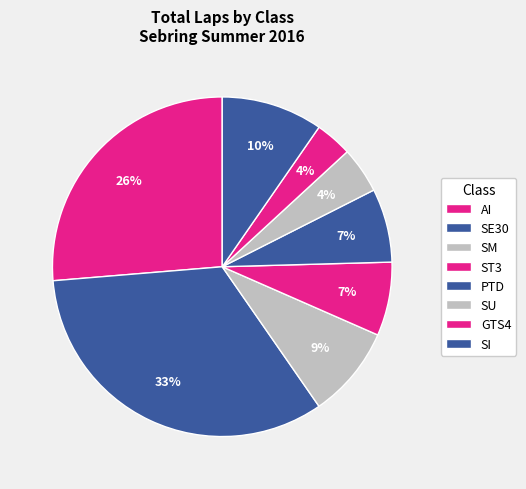

How many slices are in this pie chart?

8